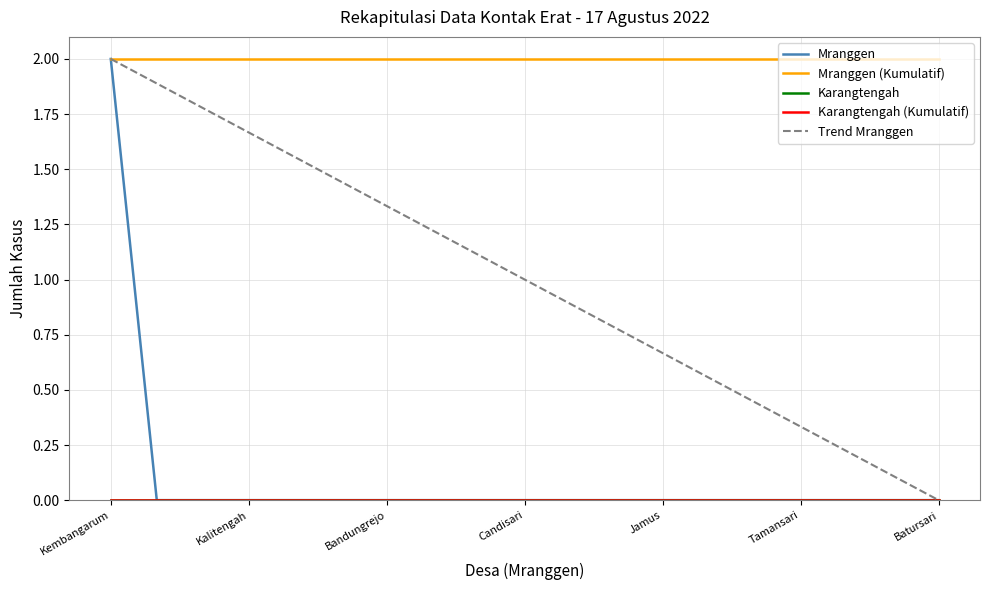

Which label corresponds to the smallest value in the chart?

Kalitengah